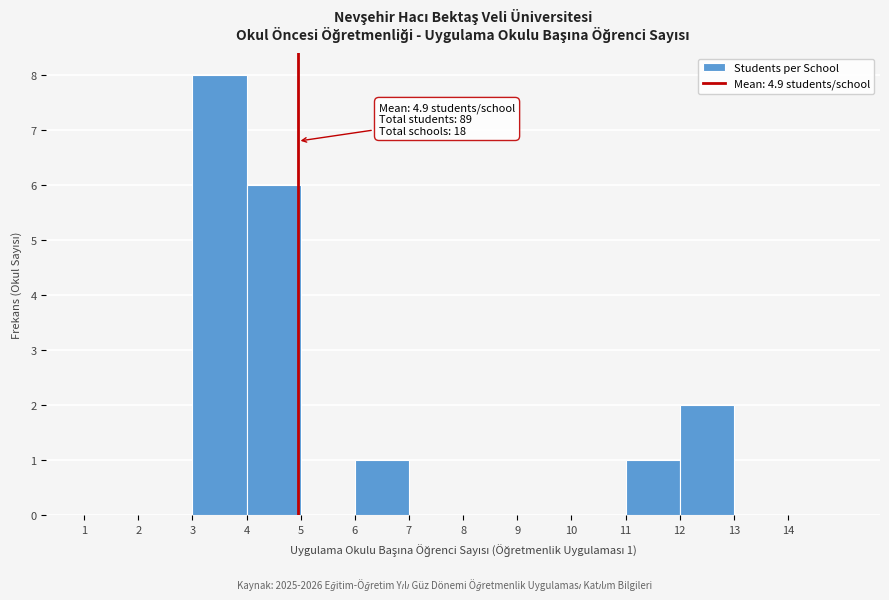

Which range on the x-axis has the tallest bar?

3 to 4